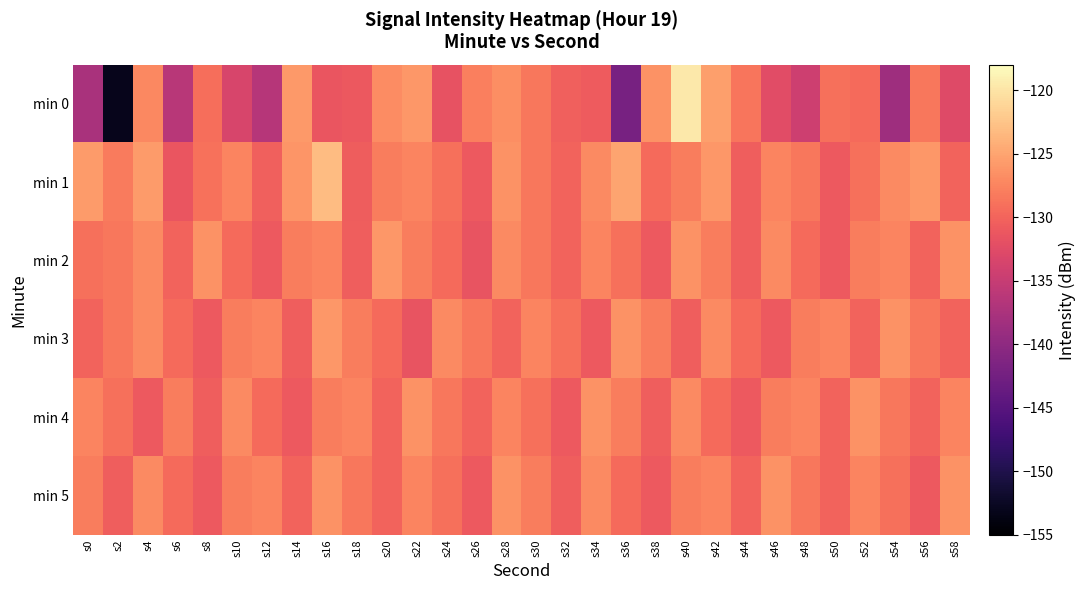

Reading left to right, extract all data points from this chart.

min 0: s0=-137.6	s2=-153.0	s4=-127.1	s6=-136.3	s8=-129.2	s10=-133.4	s12=-136.5	s14=-125.9	s16=-131.4	s18=-131.1	s20=-126.9	s22=-126.0	s24=-131.7	s26=-127.9	s28=-126.8	s30=-128.4	s32=-130.3	s34=-130.8	s36=-142.1	s38=-126.4	s40=-119.6	s42=-125.5	s44=-128.7	s46=-132.4	s48=-134.5	s50=-129.0	s52=-129.4	s54=-138.6	s56=-128.5	s58=-132.7
min 1: s0=-125.7	s2=-128.2	s4=-125.7	s6=-131.3	s8=-128.8	s10=-127.5	s12=-130.3	s14=-126.1	s16=-123.2	s18=-130.6	s20=-128.0	s22=-127.5	s24=-129.0	s26=-131.0	s28=-126.5	s30=-128.5	s32=-130.0	s34=-127.0	s36=-125.0	s38=-129.5	s40=-128.0	s42=-126.0	s44=-130.5	s46=-127.5	s48=-128.5	s50=-131.0	s52=-129.0	s54=-127.0	s56=-126.0	s58=-130.0
min 2: s0=-129.0	s2=-128.5	s4=-127.0	s6=-130.0	s8=-126.5	s10=-129.5	s12=-131.0	s14=-128.0	s16=-127.5	s18=-130.5	s20=-126.0	s22=-128.0	s24=-129.5	s26=-131.5	s28=-127.0	s30=-128.5	s32=-130.0	s34=-127.5	s36=-129.0	s38=-131.0	s40=-126.5	s42=-128.0	s44=-130.5	s46=-127.0	s48=-129.5	s50=-131.0	s52=-128.0	s54=-127.5	s56=-130.0	s58=-126.5
min 3: s0=-130.0	s2=-128.5	s4=-127.0	s6=-129.5	s8=-131.0	s10=-128.0	s12=-127.5	s14=-130.5	s16=-126.0	s18=-128.0	s20=-129.5	s22=-131.5	s24=-127.0	s26=-128.5	s28=-130.0	s30=-127.5	s32=-129.0	s34=-131.0	s36=-126.5	s38=-128.0	s40=-130.5	s42=-127.0	s44=-129.5	s46=-131.0	s48=-128.0	s50=-127.5	s52=-130.0	s54=-126.5	s56=-128.5	s58=-130.0
min 4: s0=-127.5	s2=-129.0	s4=-131.0	s6=-128.0	s8=-130.5	s10=-127.0	s12=-129.5	s14=-131.0	s16=-128.0	s18=-127.5	s20=-130.0	s22=-126.5	s24=-128.5	s26=-130.0	s28=-127.5	s30=-129.0	s32=-131.0	s34=-126.5	s36=-128.0	s38=-130.5	s40=-127.0	s42=-129.5	s44=-131.0	s46=-128.0	s48=-127.5	s50=-130.0	s52=-126.5	s54=-128.5	s56=-130.0	s58=-127.5
min 5: s0=-128.0	s2=-130.5	s4=-127.0	s6=-129.5	s8=-131.0	s10=-128.0	s12=-127.5	s14=-130.0	s16=-126.5	s18=-128.5	s20=-130.0	s22=-127.5	s24=-129.0	s26=-131.0	s28=-126.5	s30=-128.0	s32=-130.5	s34=-127.0	s36=-129.5	s38=-131.0	s40=-128.0	s42=-127.5	s44=-130.0	s46=-126.5	s48=-128.5	s50=-130.0	s52=-127.5	s54=-129.0	s56=-131.0	s58=-126.5